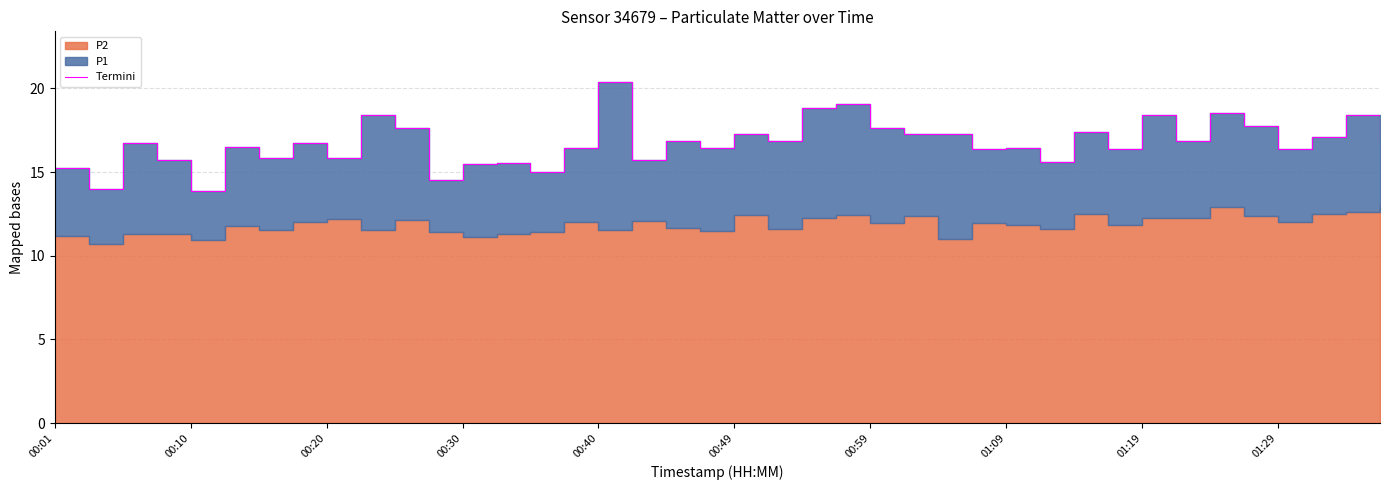

True or false: there are more than 2 points higher than both neighbors.

True